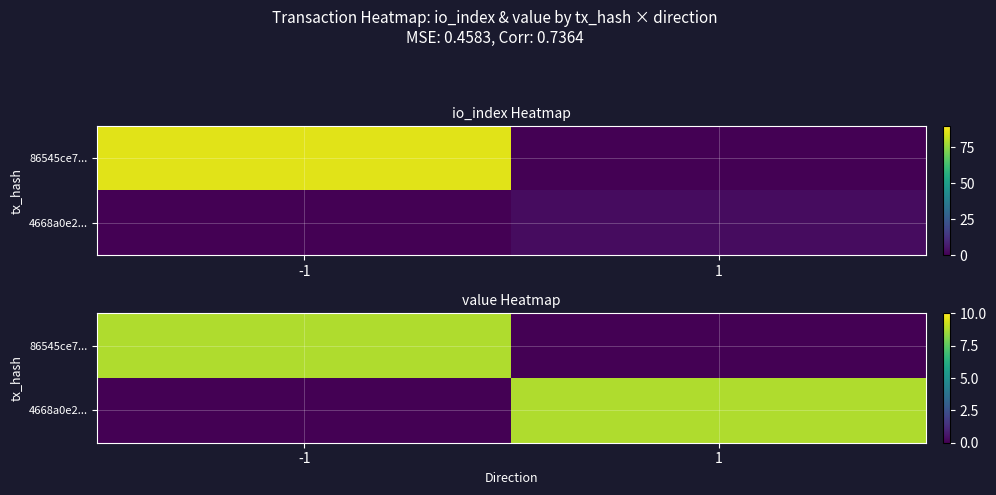

What is the difference between the maximum and minimum values in the 4668a0e2... series?

8.8